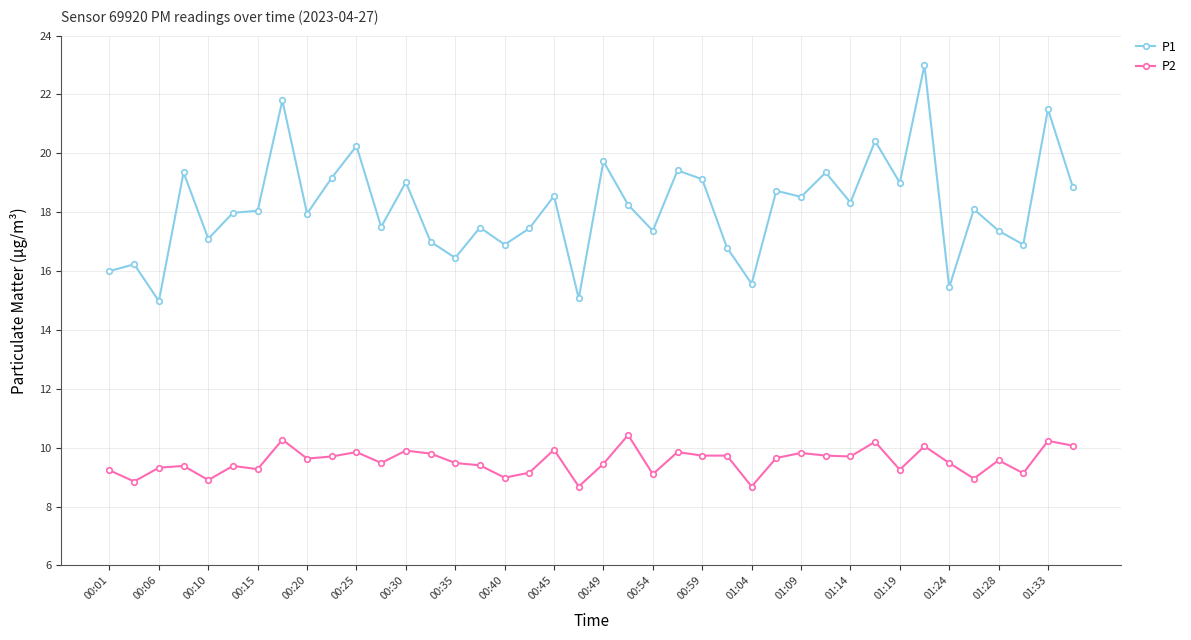

True or false: P1 and P2 intersect in this chart.

False